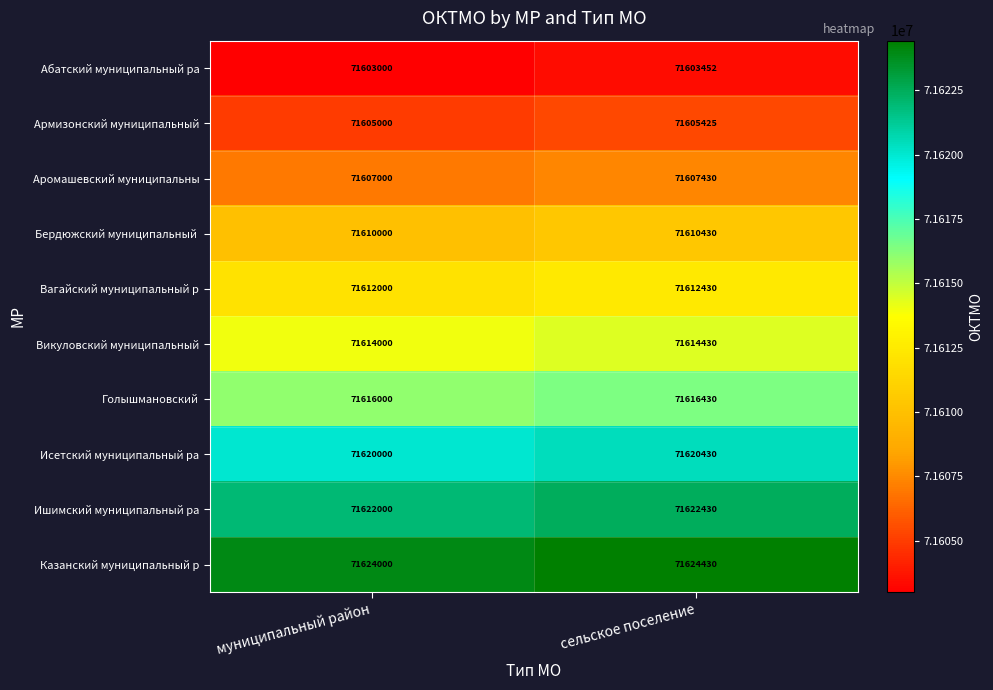

Which series changed the most between муниципальный район and сельское поселение?

Абатский муниципальный ра